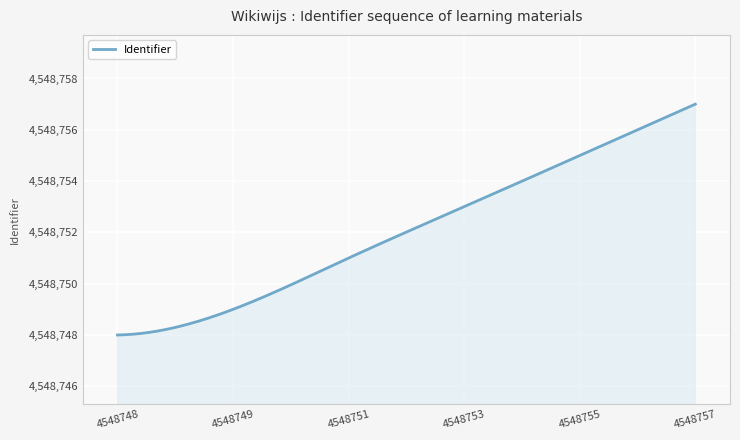

Does the chart have visible grid lines?

Yes